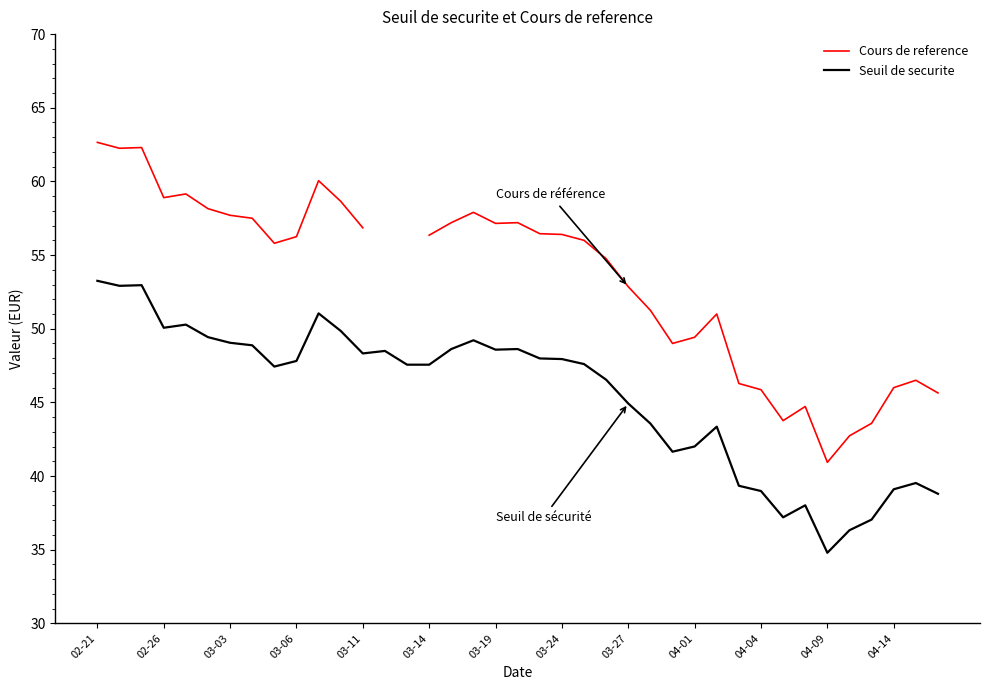

How many data points in Seuil de securite are above 47?

23